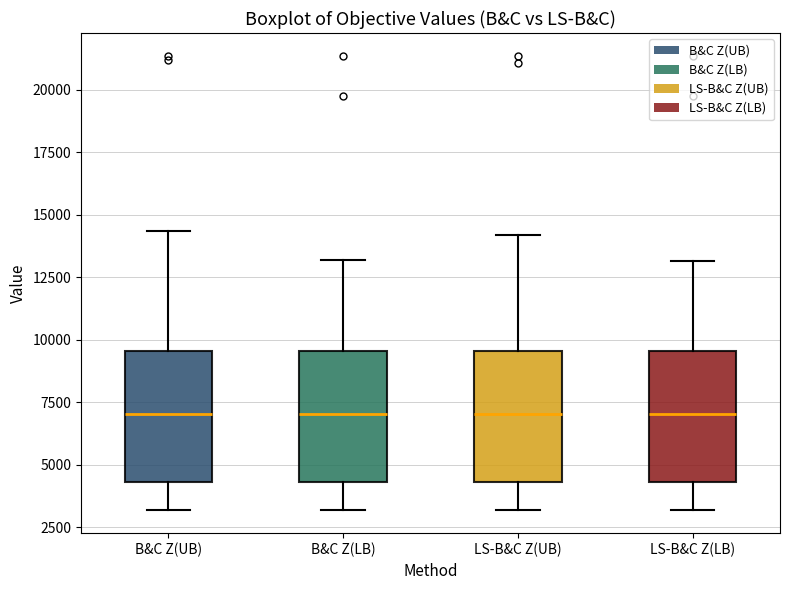

Where does the median line of the box for B&C Z(LB) sit on the y-axis? The values are not printed on the chart, so give them approximately, as read against the axis.

7000